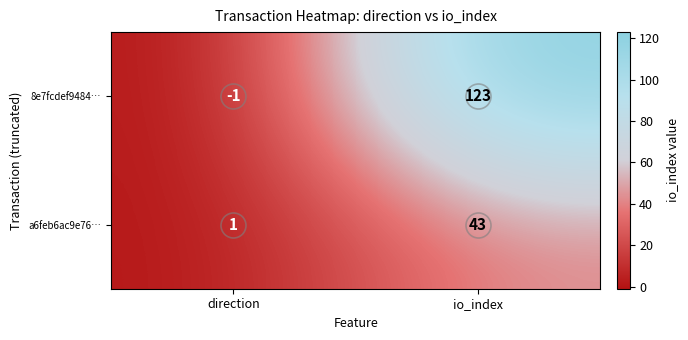

How many negative values does the 8e7fcdef9484… series have?

1